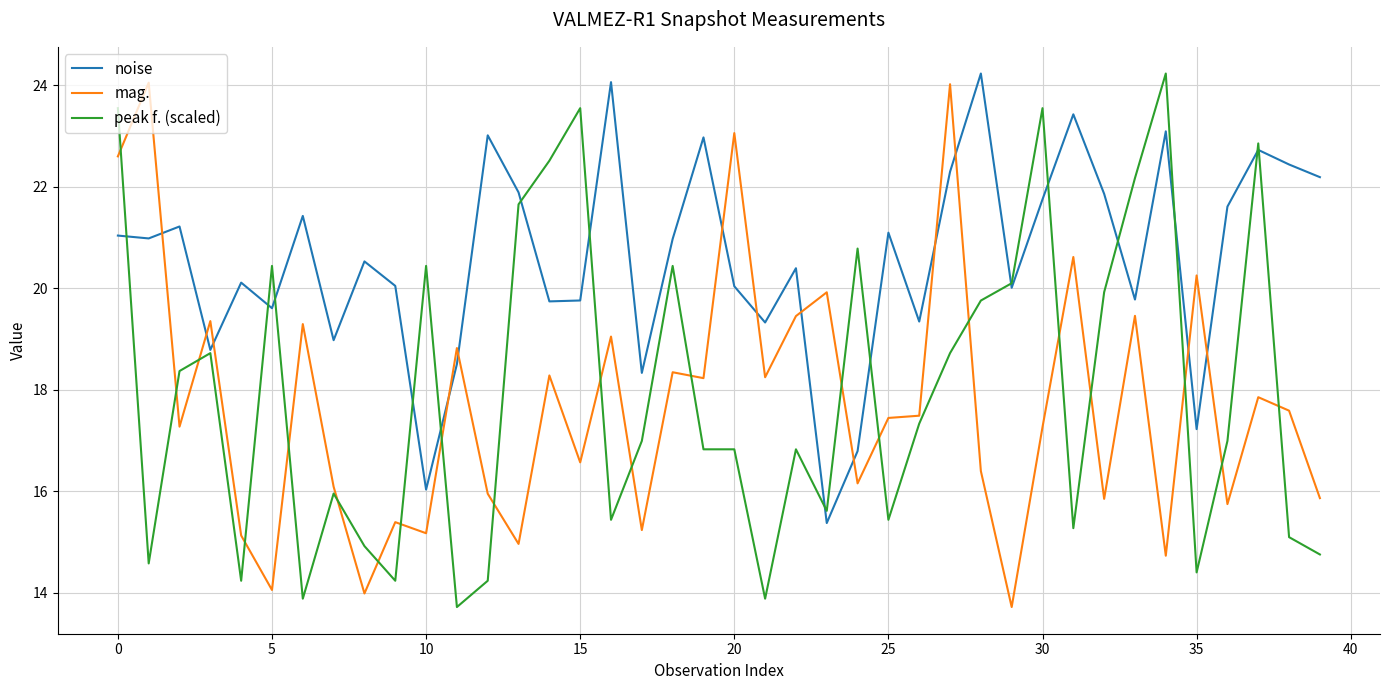

How many values in the mag. series exceed 17?

23